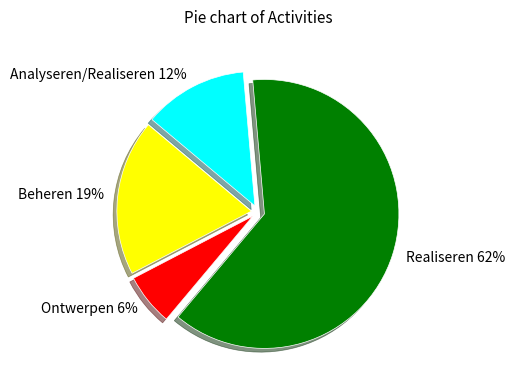

To the nearest percent, what is the average slice percentage?

25%